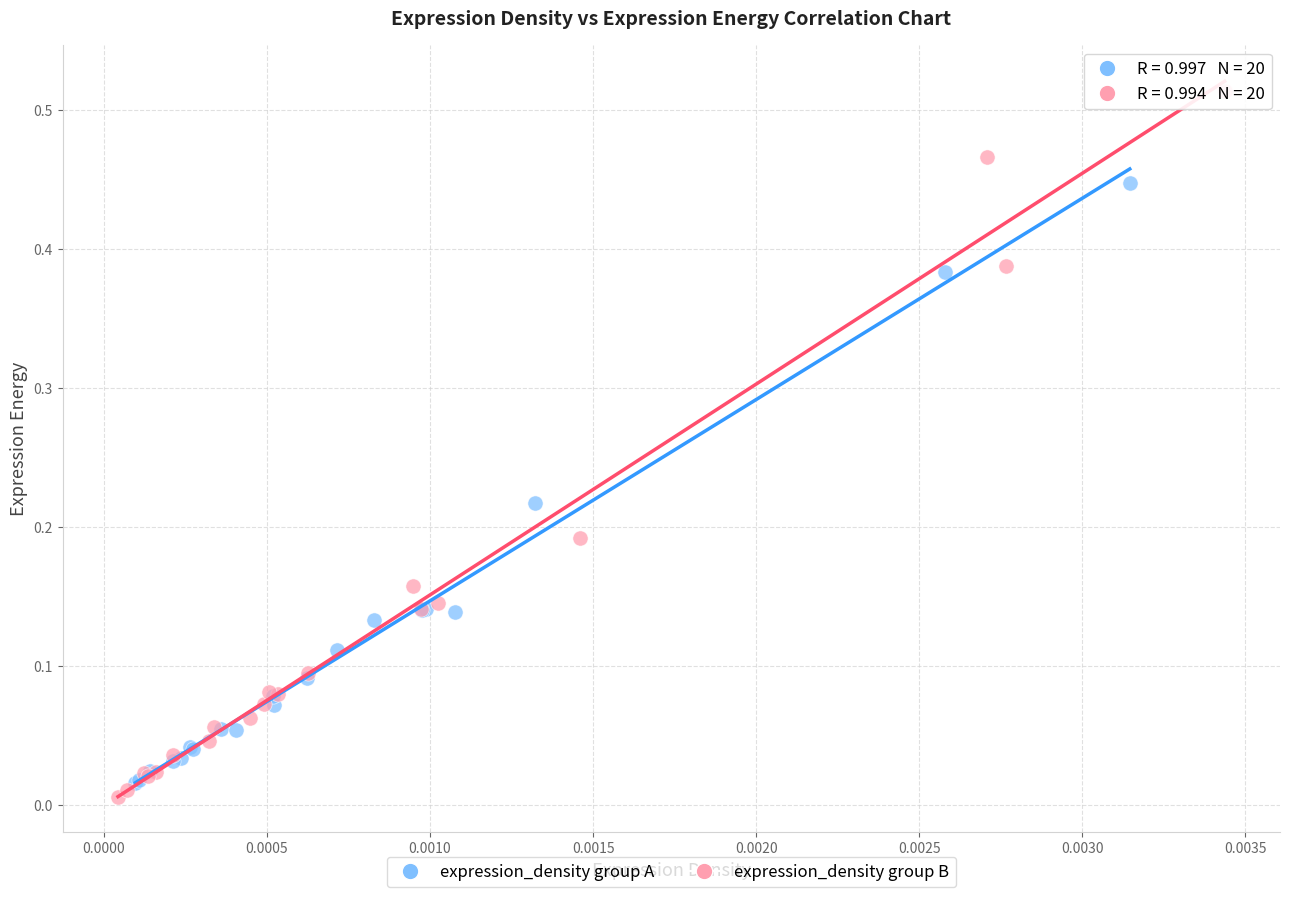

Which series contains the highest Y value?

expression_density group B